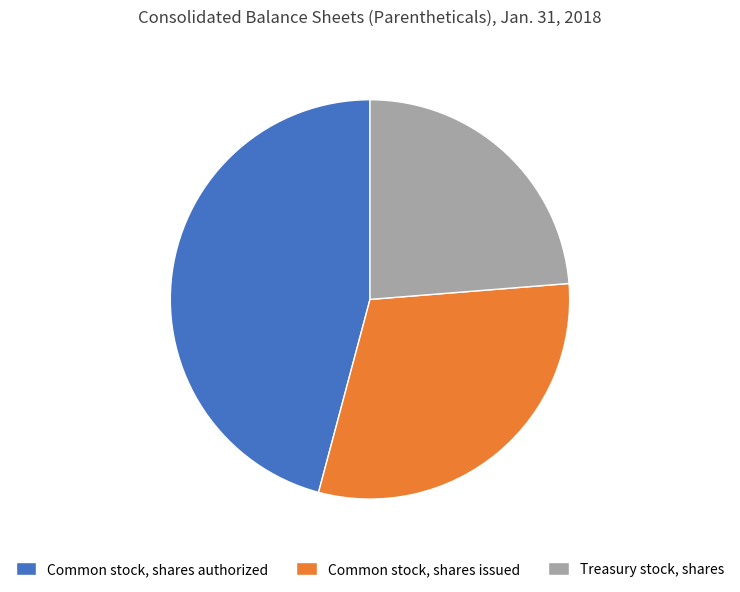

What is the ratio of the value at Common stock, shares issued to the value at Common stock, shares authorized?

0.7